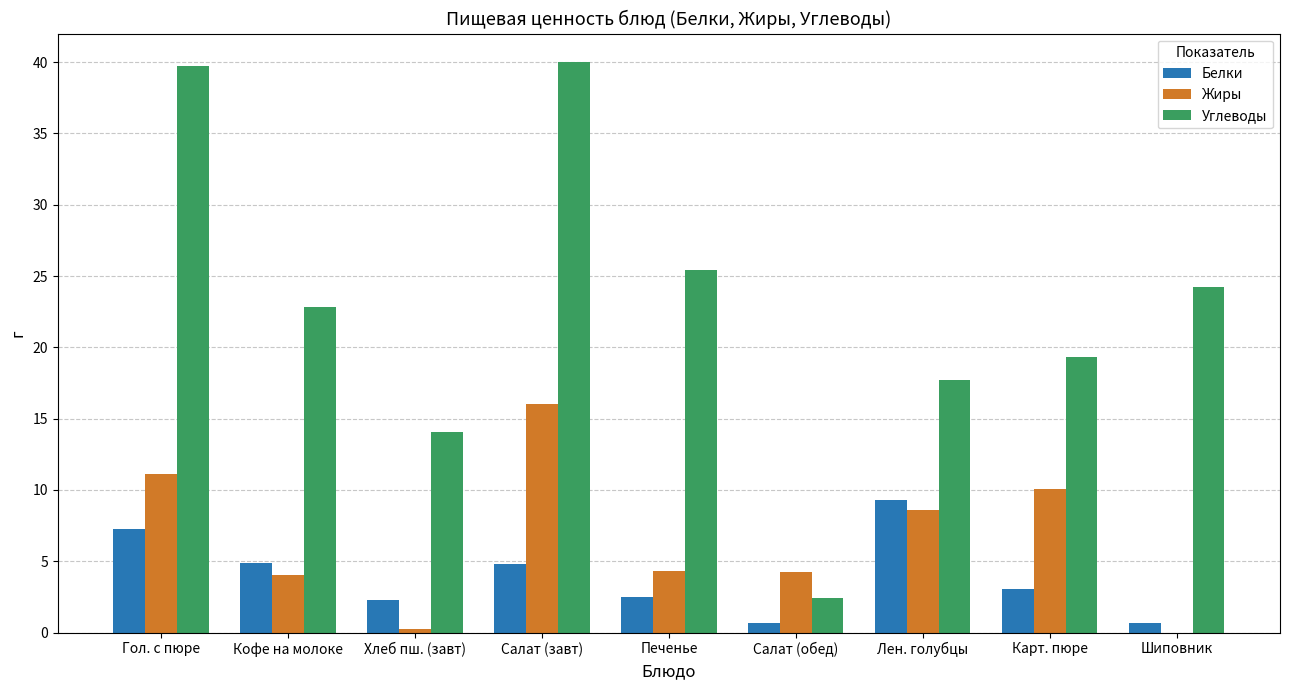

How many data points does each series have?

9